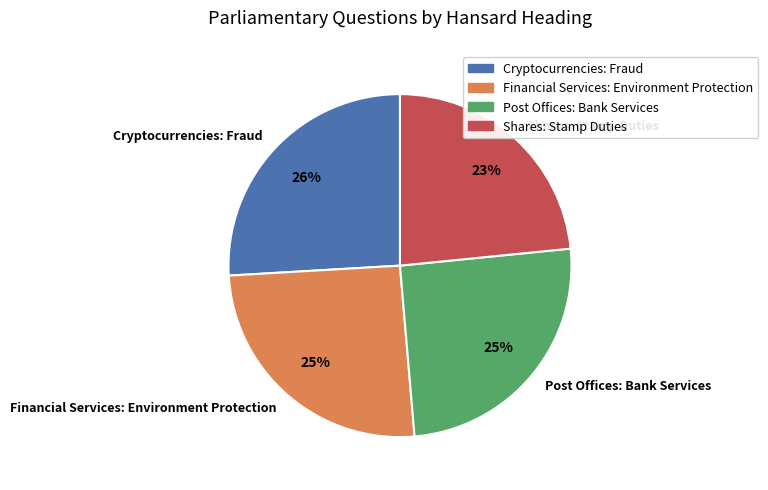

What percentage is the Cryptocurrencies: Fraud slice, to the nearest percent?

26%